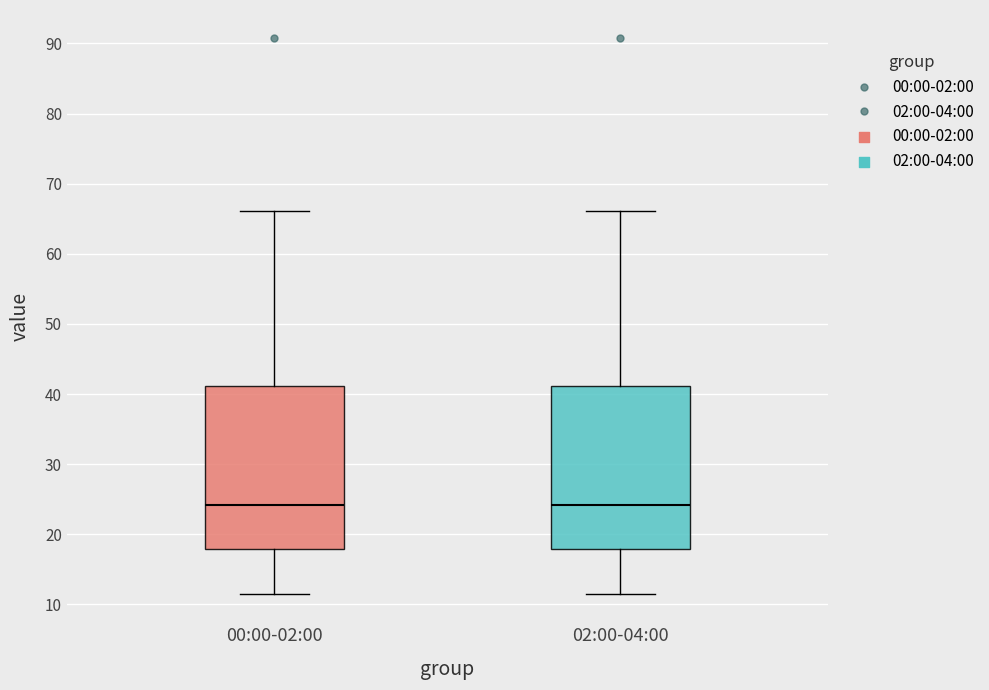

Reading left to right, read every box against the y-axis: the position of its median line, the range the box covers, and the ends of its whiskers. The values are not printed on the chart, so give them approximately, as read against the axis.

00:00-02:00: median 24, box 18 to 41, whiskers 11 to 66
02:00-04:00: median 24, box 18 to 41, whiskers 11 to 66